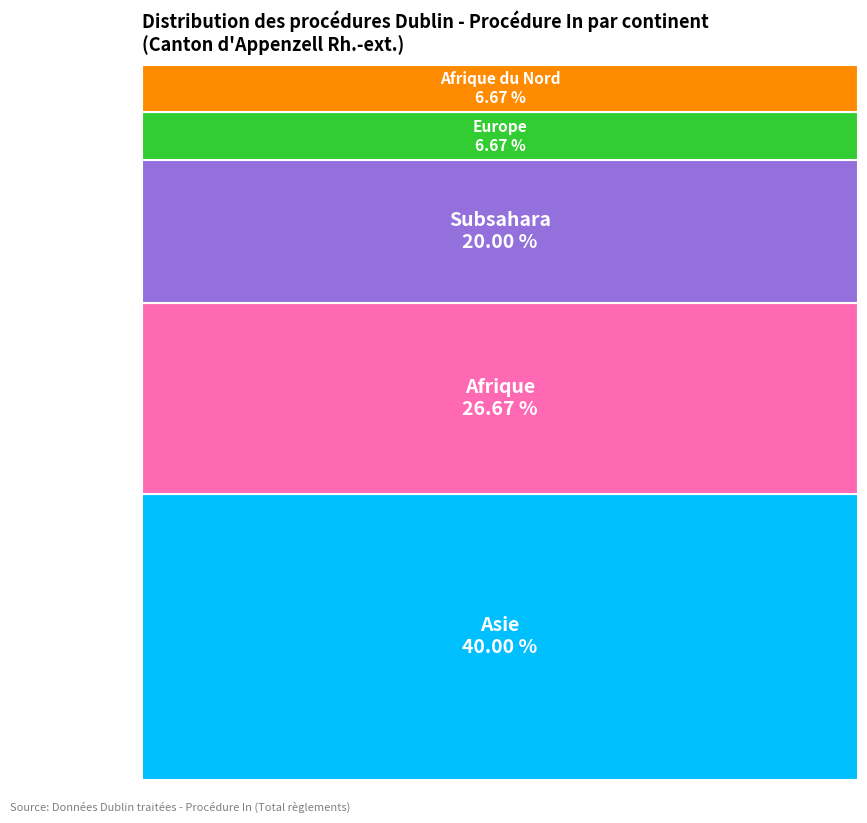

Which slice is the largest?

Asie